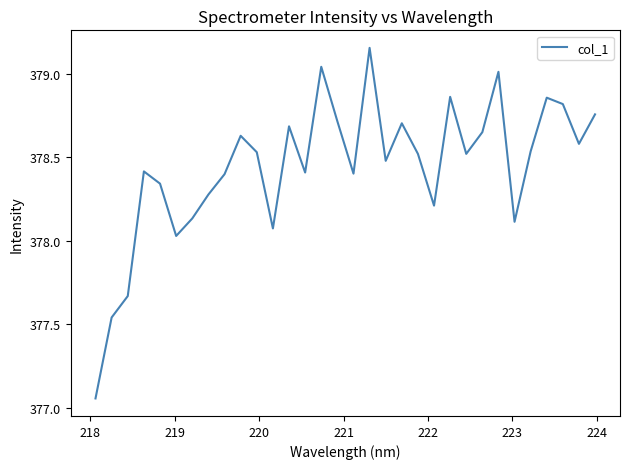

What is the difference between the maximum and minimum values?

2.1